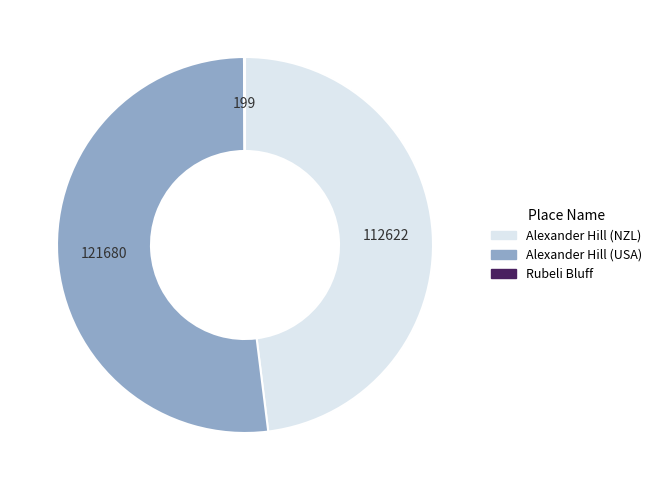

Combined, do Alexander Hill (NZL) and Alexander Hill (USA) account for over 50%?

Yes